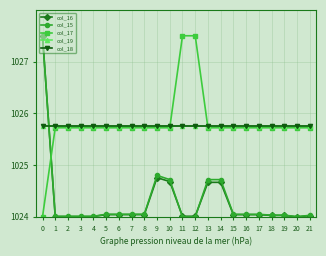

Does the chart have visible grid lines?

Yes